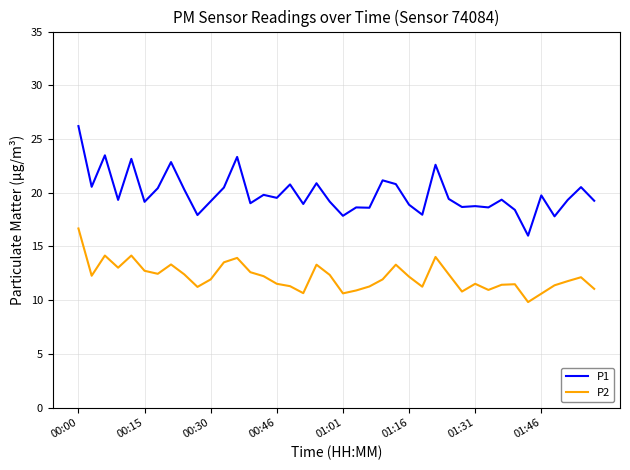

Which series has the largest total across all categories?

P1